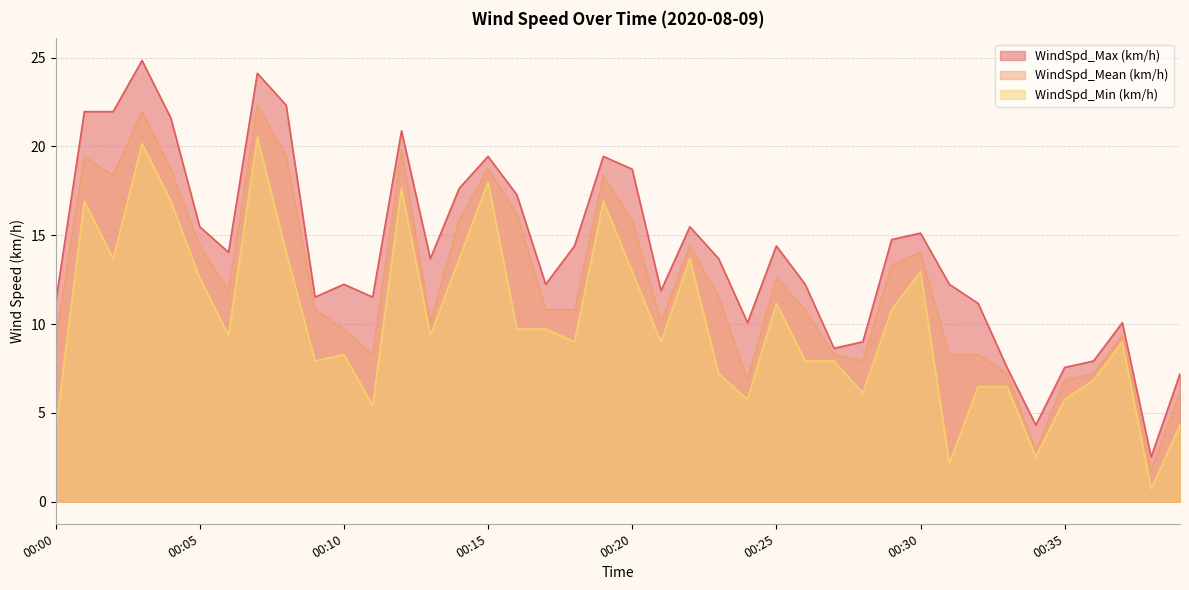

At which label does WindSpd_Mean (km/h) reach its peak?

00:07